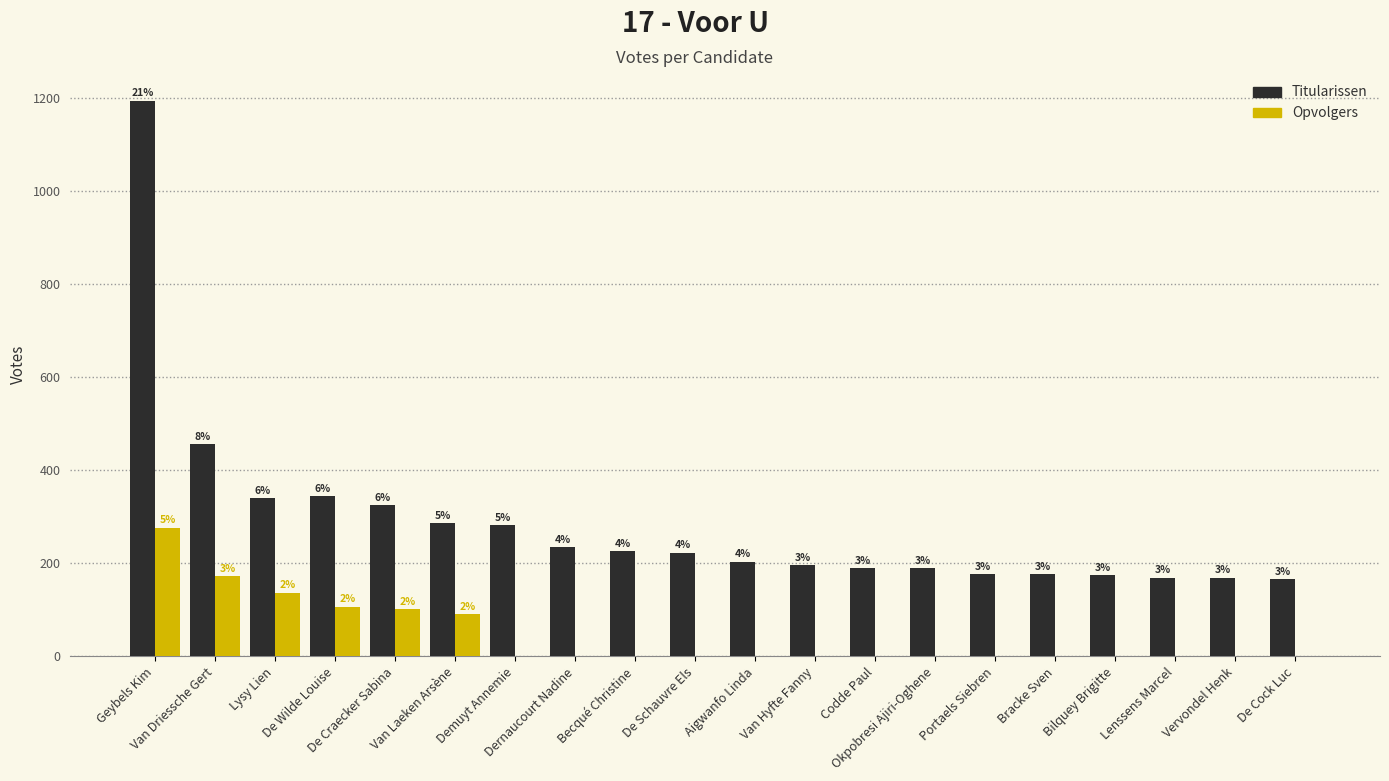

Are the bars grouped side by side (vs. stacked)?

Yes